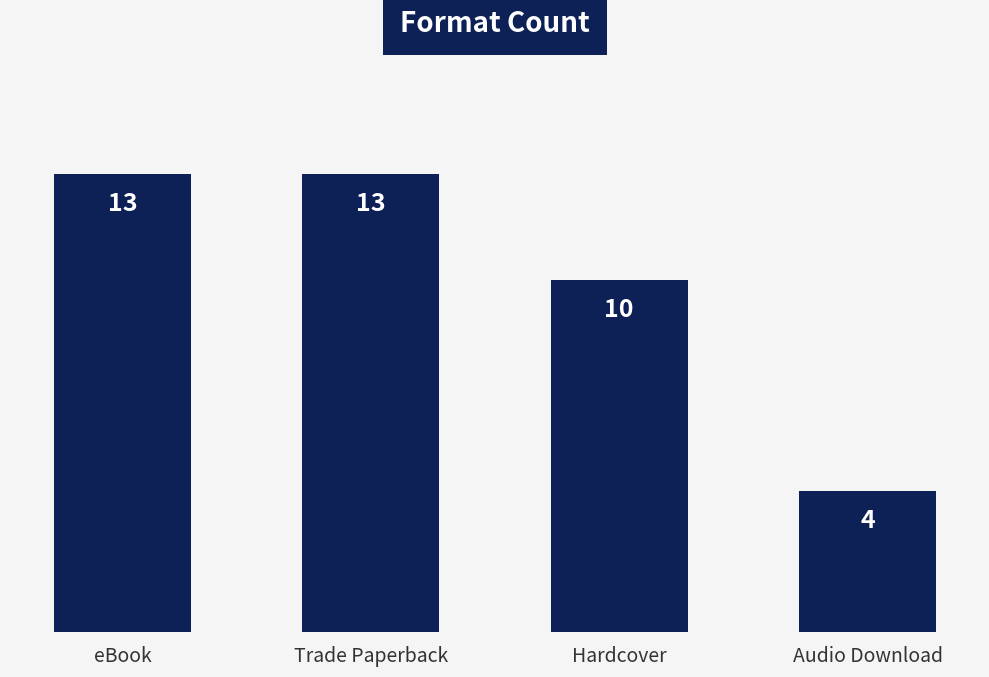

The value at Hardcover is 10. True or false?

True